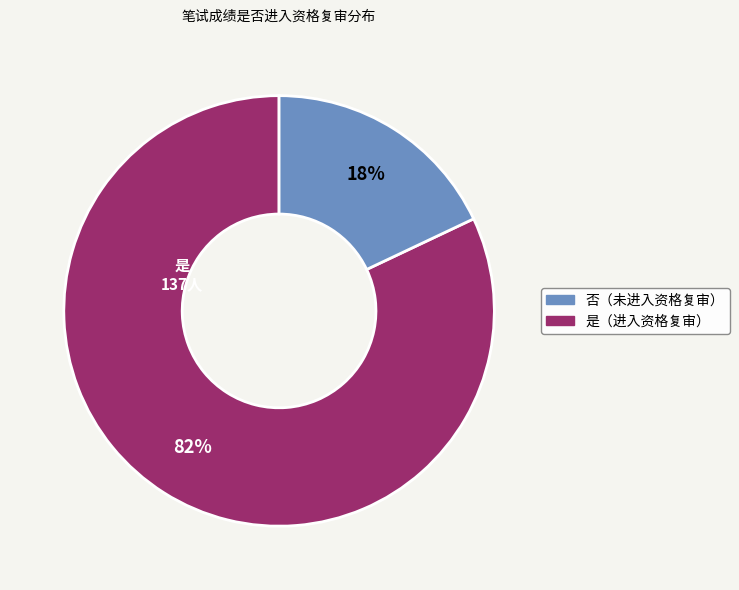

To the nearest percent, what is the average slice percentage?

50%